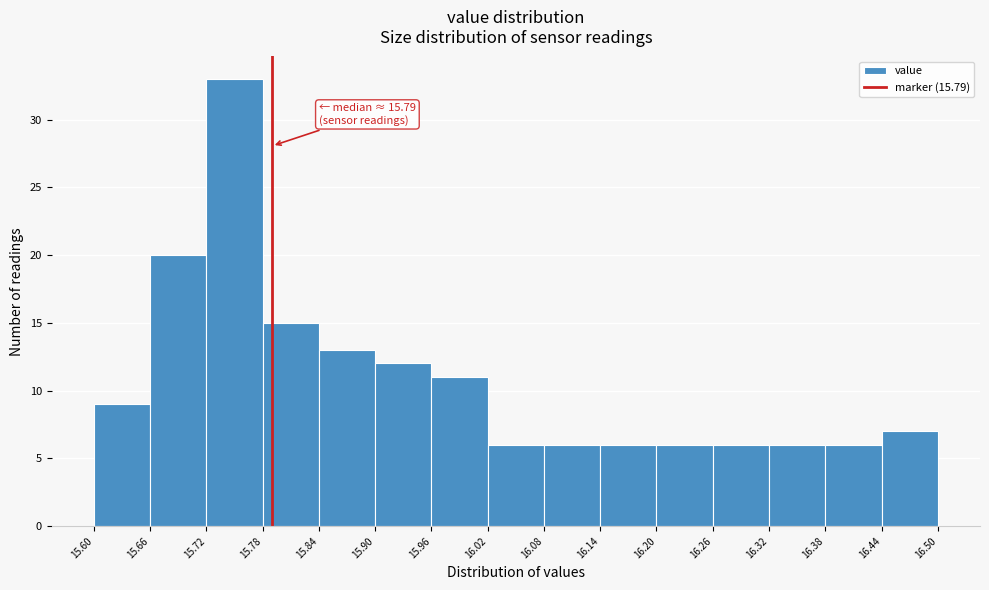

Over which range of the x-axis is the bar tallest?

15.72 to 15.78